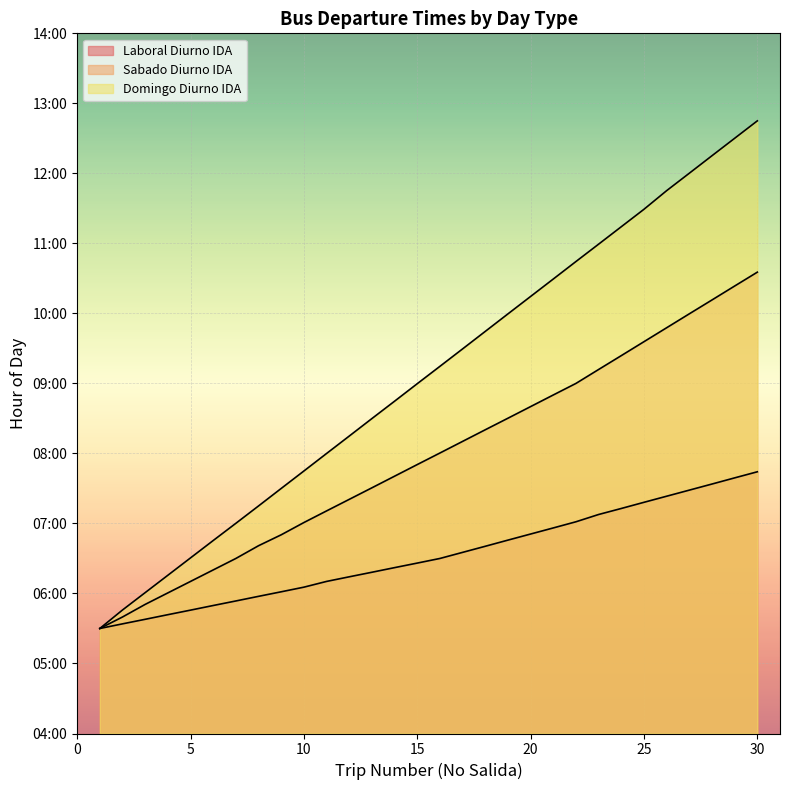

True or false: Laboral Diurno IDA and Domingo Diurno IDA cross at least once.

False